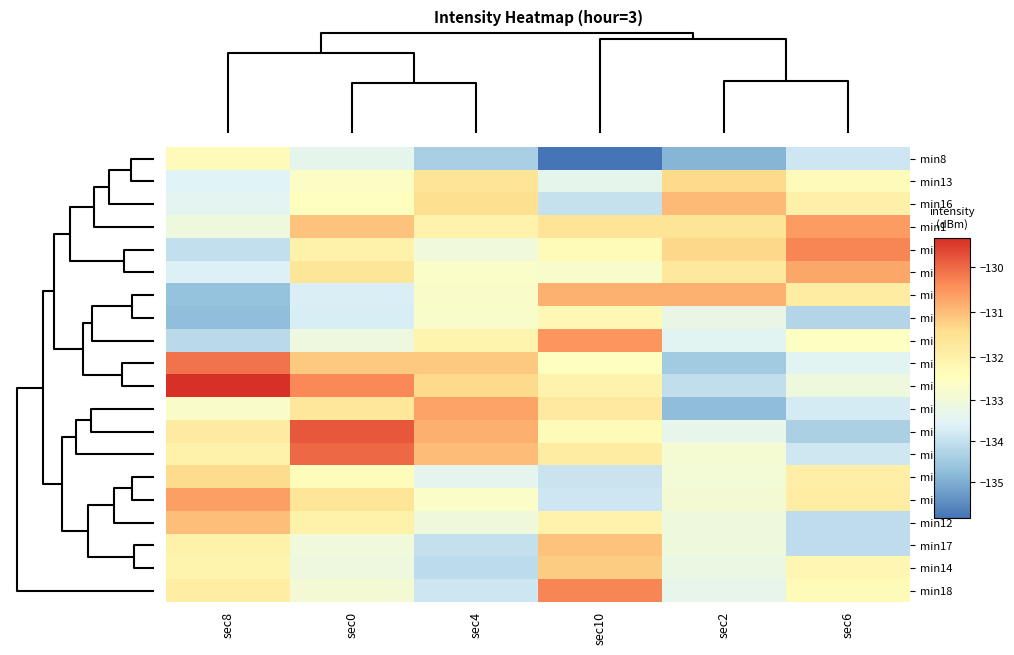

Reading left to right, list all the values displayed in this chart.

min8: sec8=-132.4	sec0=-133.4	sec4=-134.4	sec10=-135.9	sec2=-134.9	sec6=-133.9
min13: sec8=-133.6	sec0=-132.6	sec4=-131.6	sec10=-133.4	sec2=-131.4	sec6=-132.4
min16: sec8=-133.5	sec0=-132.5	sec4=-131.5	sec10=-134.0	sec2=-131.0	sec6=-132.0
min1: sec8=-133.1	sec0=-131.1	sec4=-132.1	sec10=-131.6	sec2=-131.6	sec6=-130.6
min15: sec8=-134.0	sec0=-132.0	sec4=-133.0	sec10=-132.3	sec2=-131.3	sec6=-130.3
min19: sec8=-133.6	sec0=-131.6	sec4=-132.6	sec10=-132.7	sec2=-131.7	sec6=-130.7
min3: sec8=-134.7	sec0=-133.7	sec4=-132.7	sec10=-130.8	sec2=-130.8	sec6=-131.8
min6: sec8=-134.7	sec0=-133.7	sec4=-132.7	sec10=-132.2	sec2=-133.2	sec6=-134.2
min11: sec8=-134.1	sec0=-133.1	sec4=-132.1	sec10=-130.5	sec2=-133.5	sec6=-132.5
min0: sec8=-130.1	sec0=-131.1	sec4=-131.1	sec10=-132.5	sec2=-134.5	sec6=-133.5
min4: sec8=-129.3	sec0=-130.3	sec4=-131.3	sec10=-132.1	sec2=-134.1	sec6=-133.1
min7: sec8=-132.7	sec0=-131.7	sec4=-130.7	sec10=-131.7	sec2=-134.7	sec6=-133.7
min2: sec8=-131.8	sec0=-129.8	sec4=-130.8	sec10=-132.3	sec2=-133.3	sec6=-134.3
min10: sec8=-132.0	sec0=-130.0	sec4=-131.0	sec10=-131.8	sec2=-132.8	sec6=-133.8
min5: sec8=-131.4	sec0=-132.4	sec4=-133.4	sec10=-133.9	sec2=-132.9	sec6=-131.9
min9: sec8=-130.6	sec0=-131.6	sec4=-132.6	sec10=-133.9	sec2=-132.9	sec6=-131.9
min12: sec8=-131.0	sec0=-132.0	sec4=-133.0	sec10=-132.1	sec2=-133.1	sec6=-134.1
min17: sec8=-132.0	sec0=-133.0	sec4=-134.0	sec10=-131.1	sec2=-133.1	sec6=-134.1
min14: sec8=-132.1	sec0=-133.1	sec4=-134.1	sec10=-131.2	sec2=-133.2	sec6=-132.2
min18: sec8=-131.9	sec0=-132.9	sec4=-133.9	sec10=-130.3	sec2=-133.3	sec6=-132.3